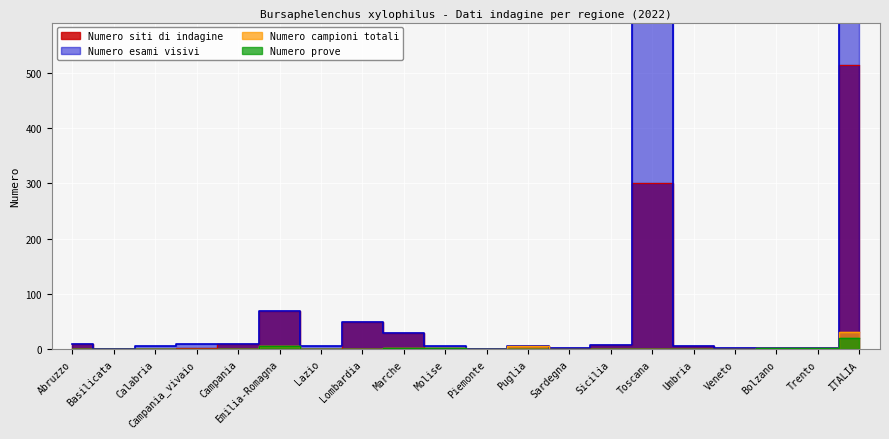

List the series in order of their peak value, lowest first.

Numero prove, Numero campioni totali, Numero siti di indagine, Numero esami visivi